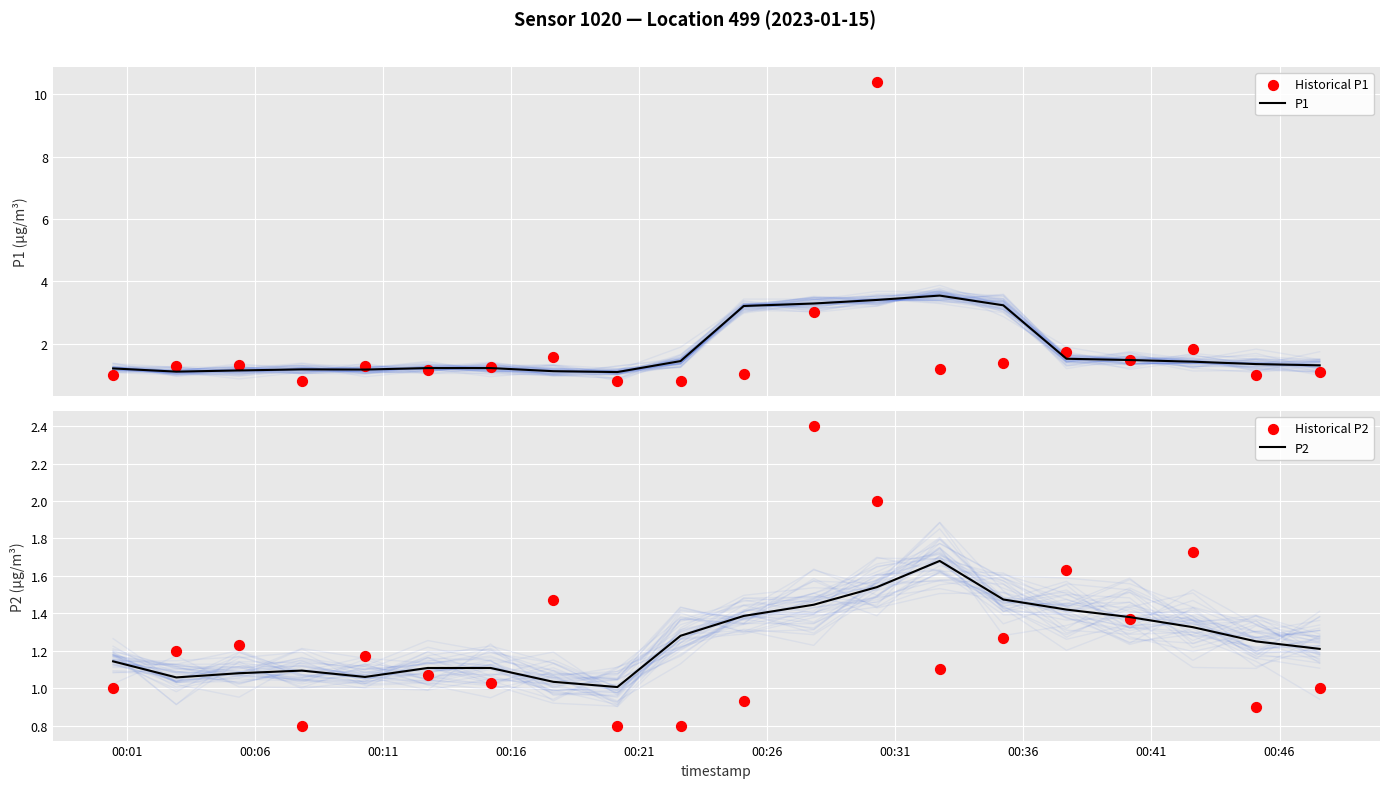

At how many categories does at least one series exceed 2?

5